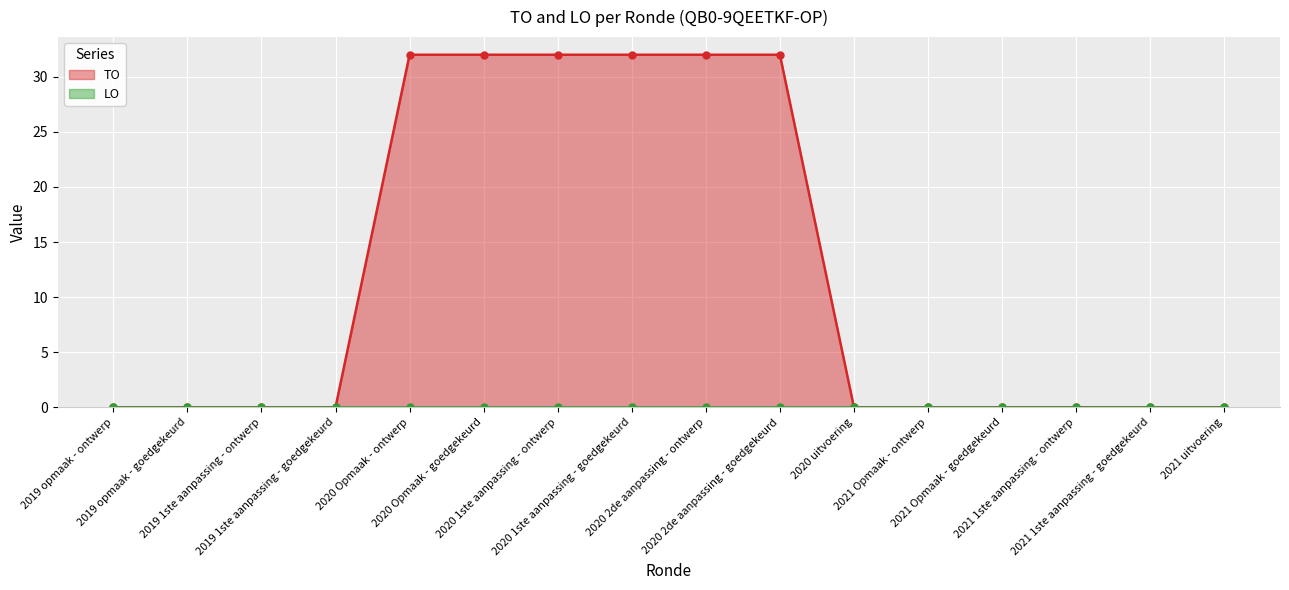

At which category does the chart reach its minimum across all series?

2019 opmaak - ontwerp